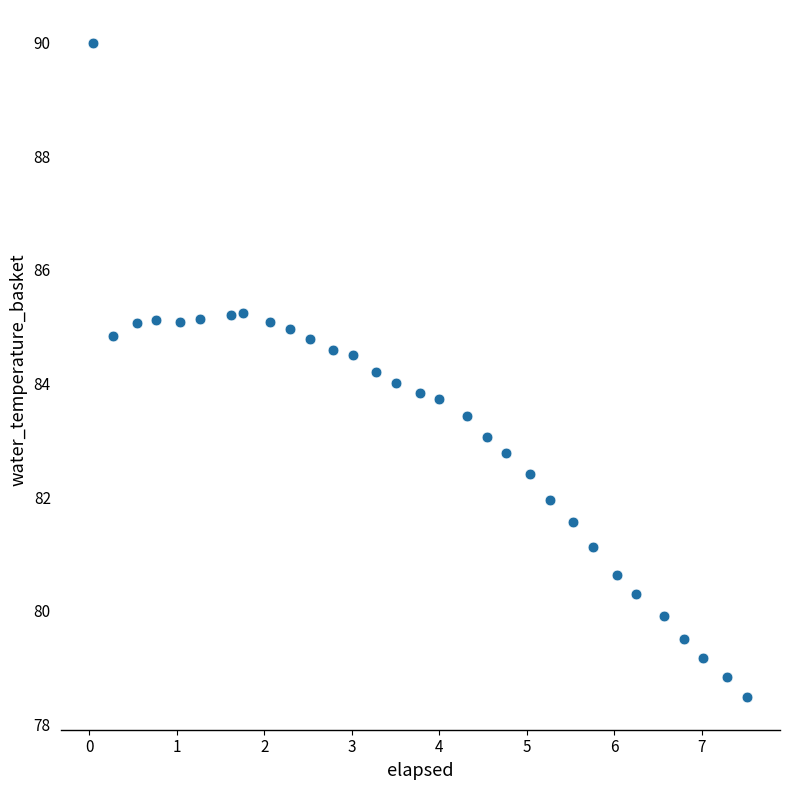

What is the range of X values (max minus min)?

7.5